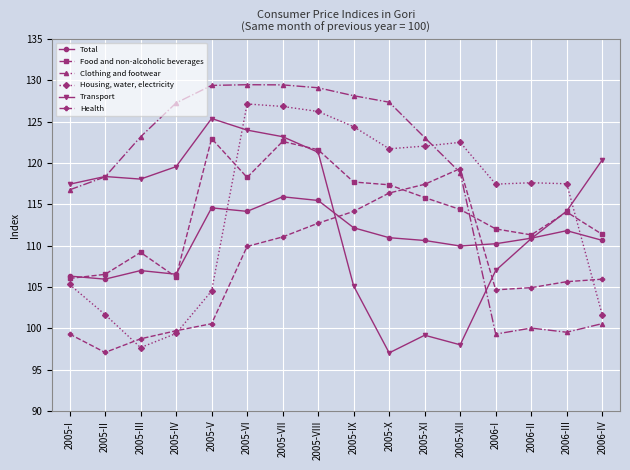

Between 2005-X and 2006-IV, which series saw the biggest shift?

Clothing and footwear